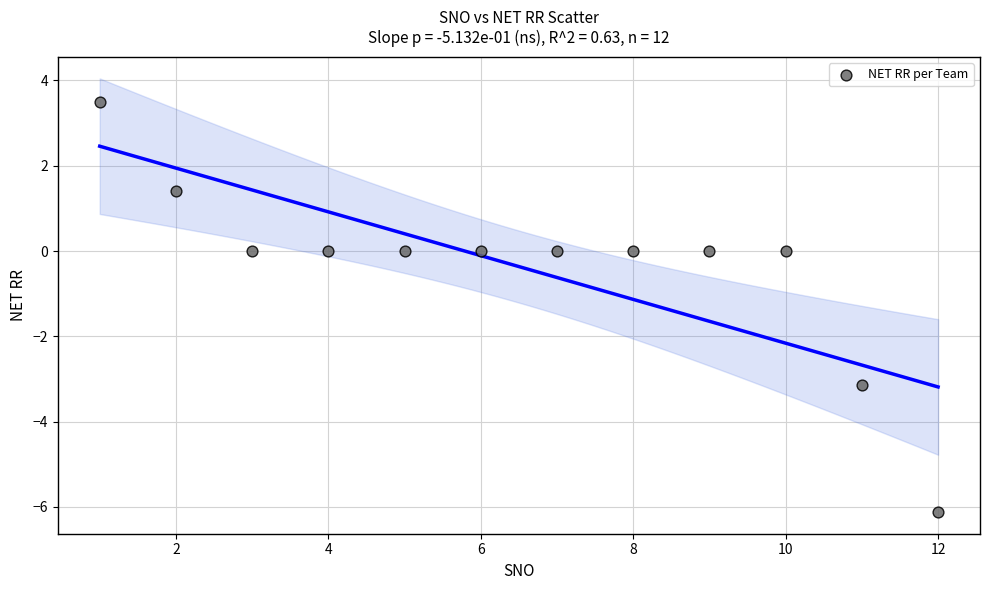

What is the average Y value?

-0.4